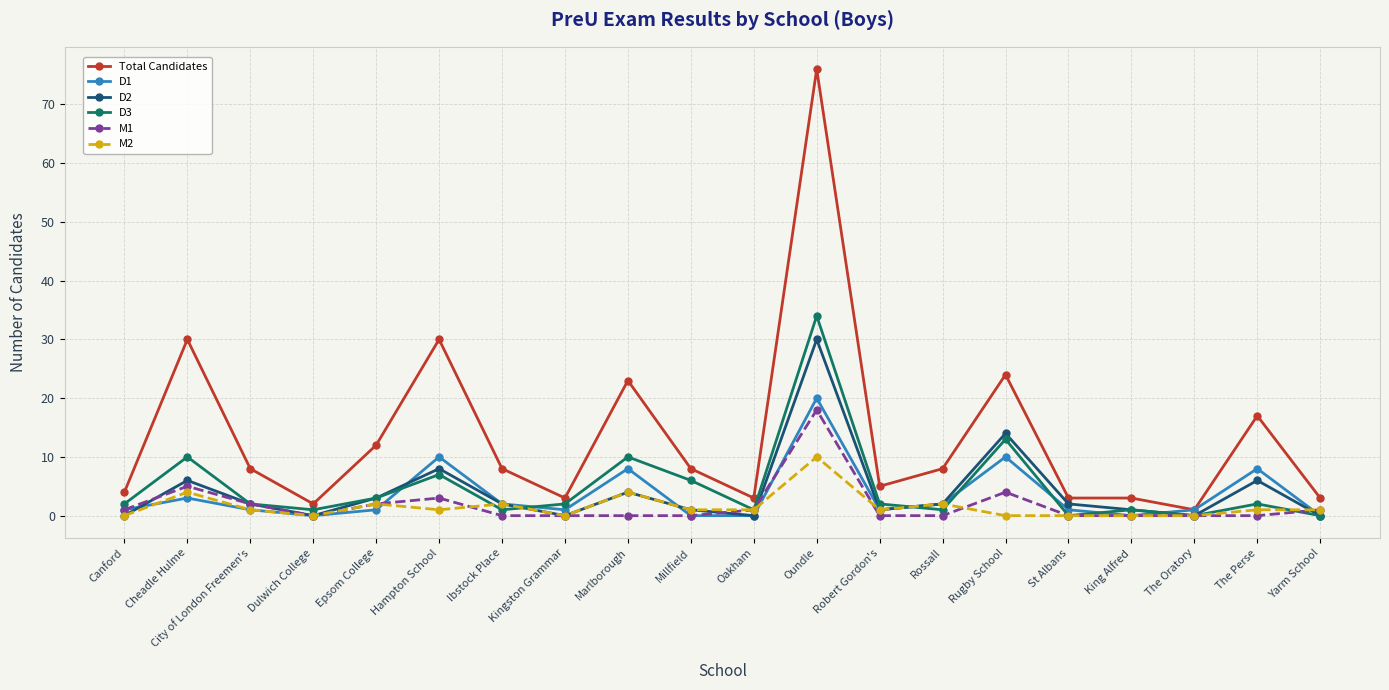

What is the label of the 15th point from the right?

Hampton School